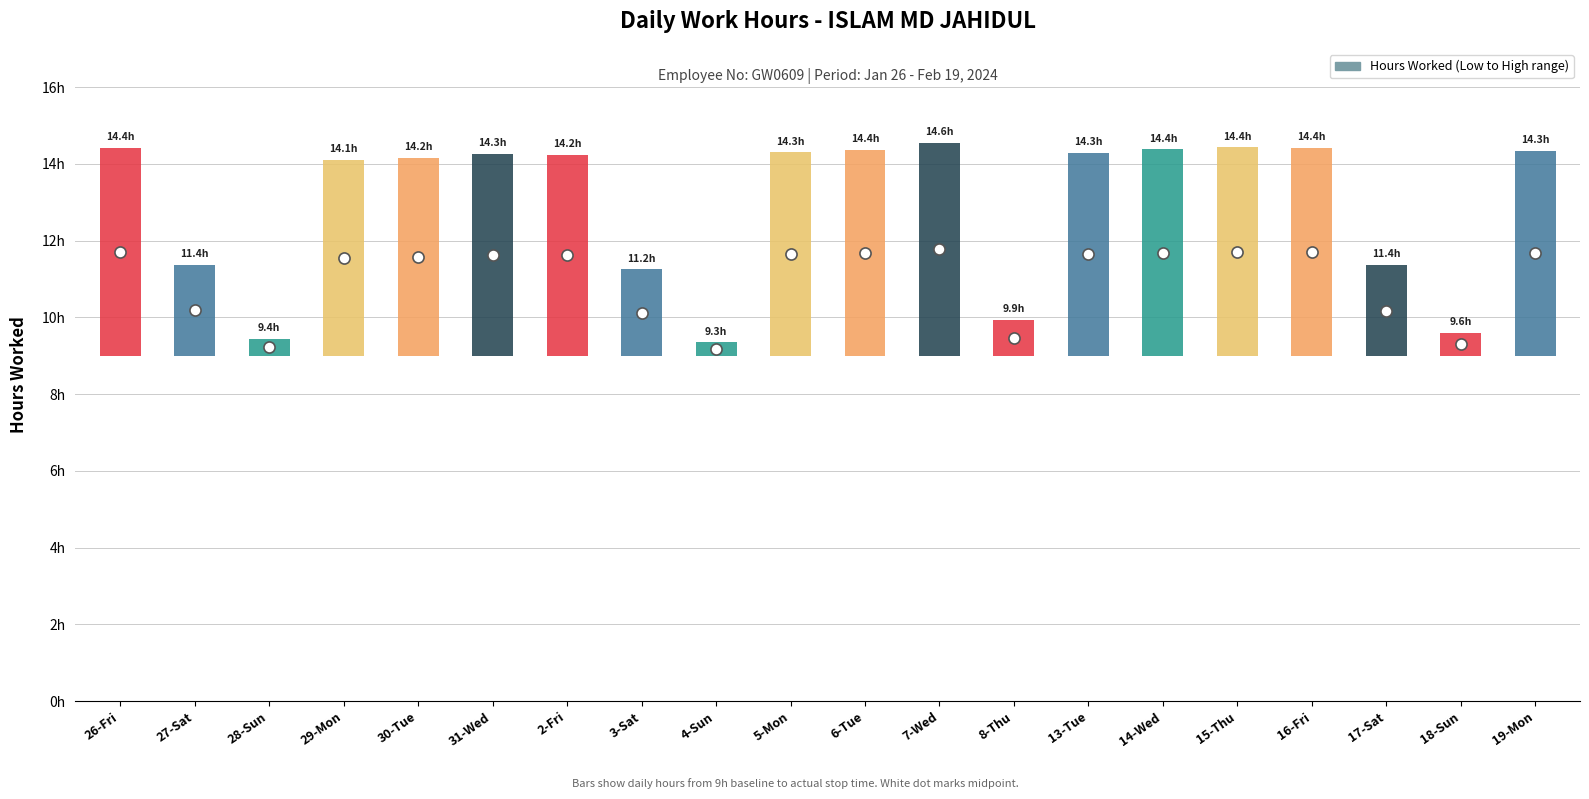

What is the maximum value shown in the chart?

14.6